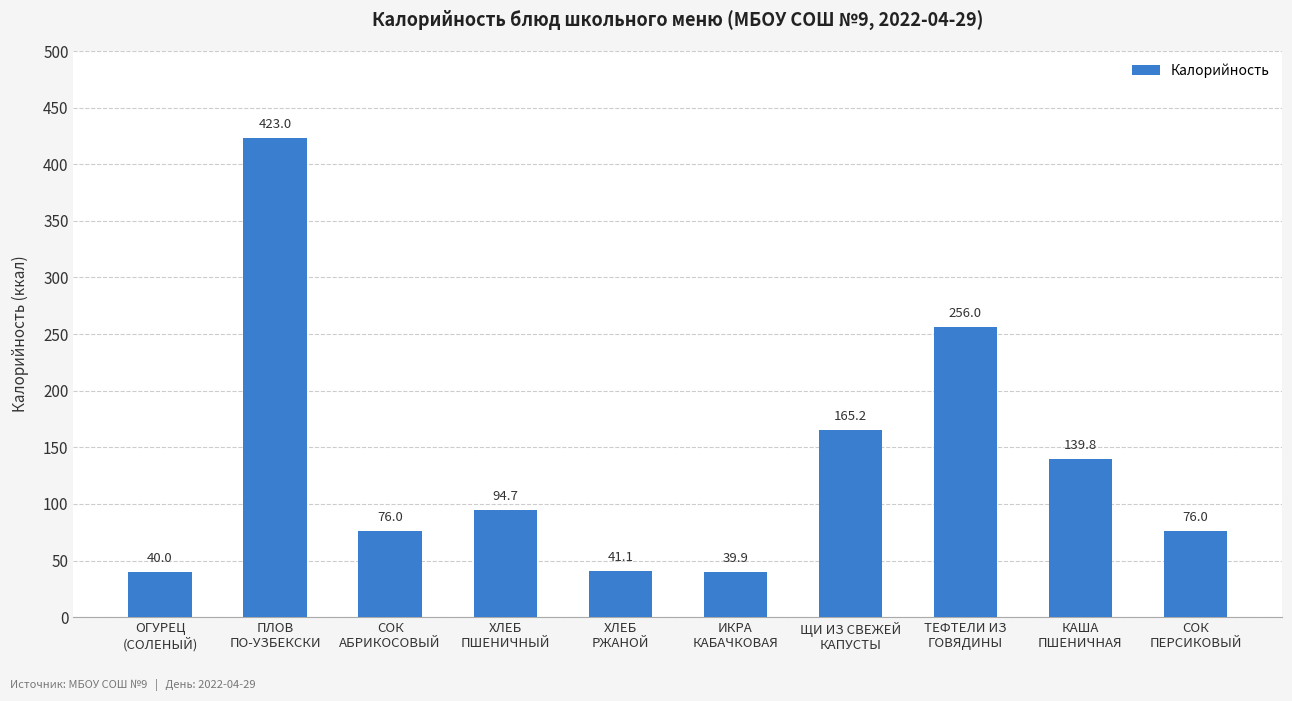

What is the greatest value displayed?

423.0